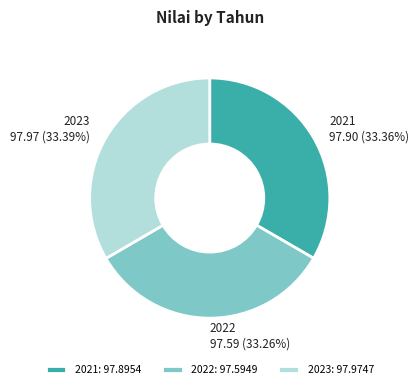

Is the sum of 2022: 97.5949 and 2021: 97.8954 greater than half?

Yes